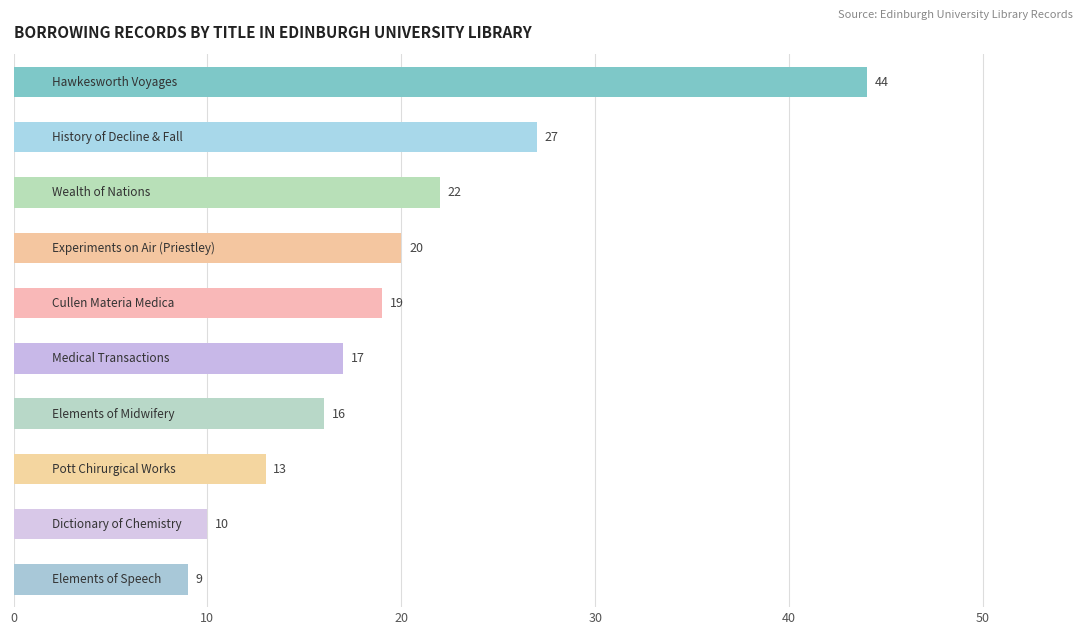

Reading bottom to top, list all the values displayed in this chart.

9	10	13	16	17	19	20	22	27	44